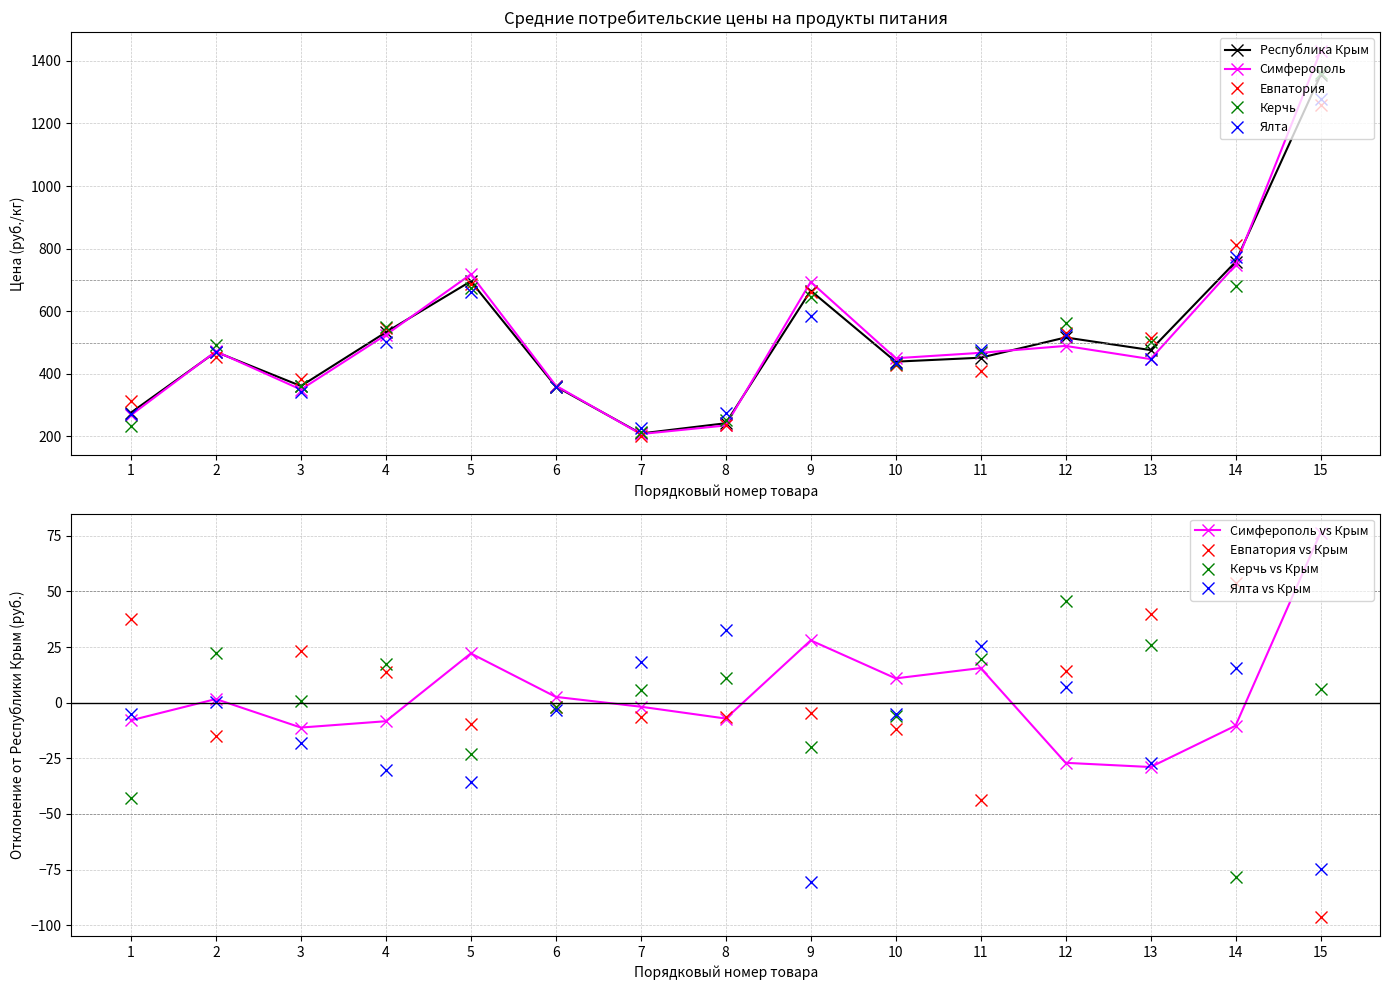

How many intersections are there between Керчь and Евпатория?

9